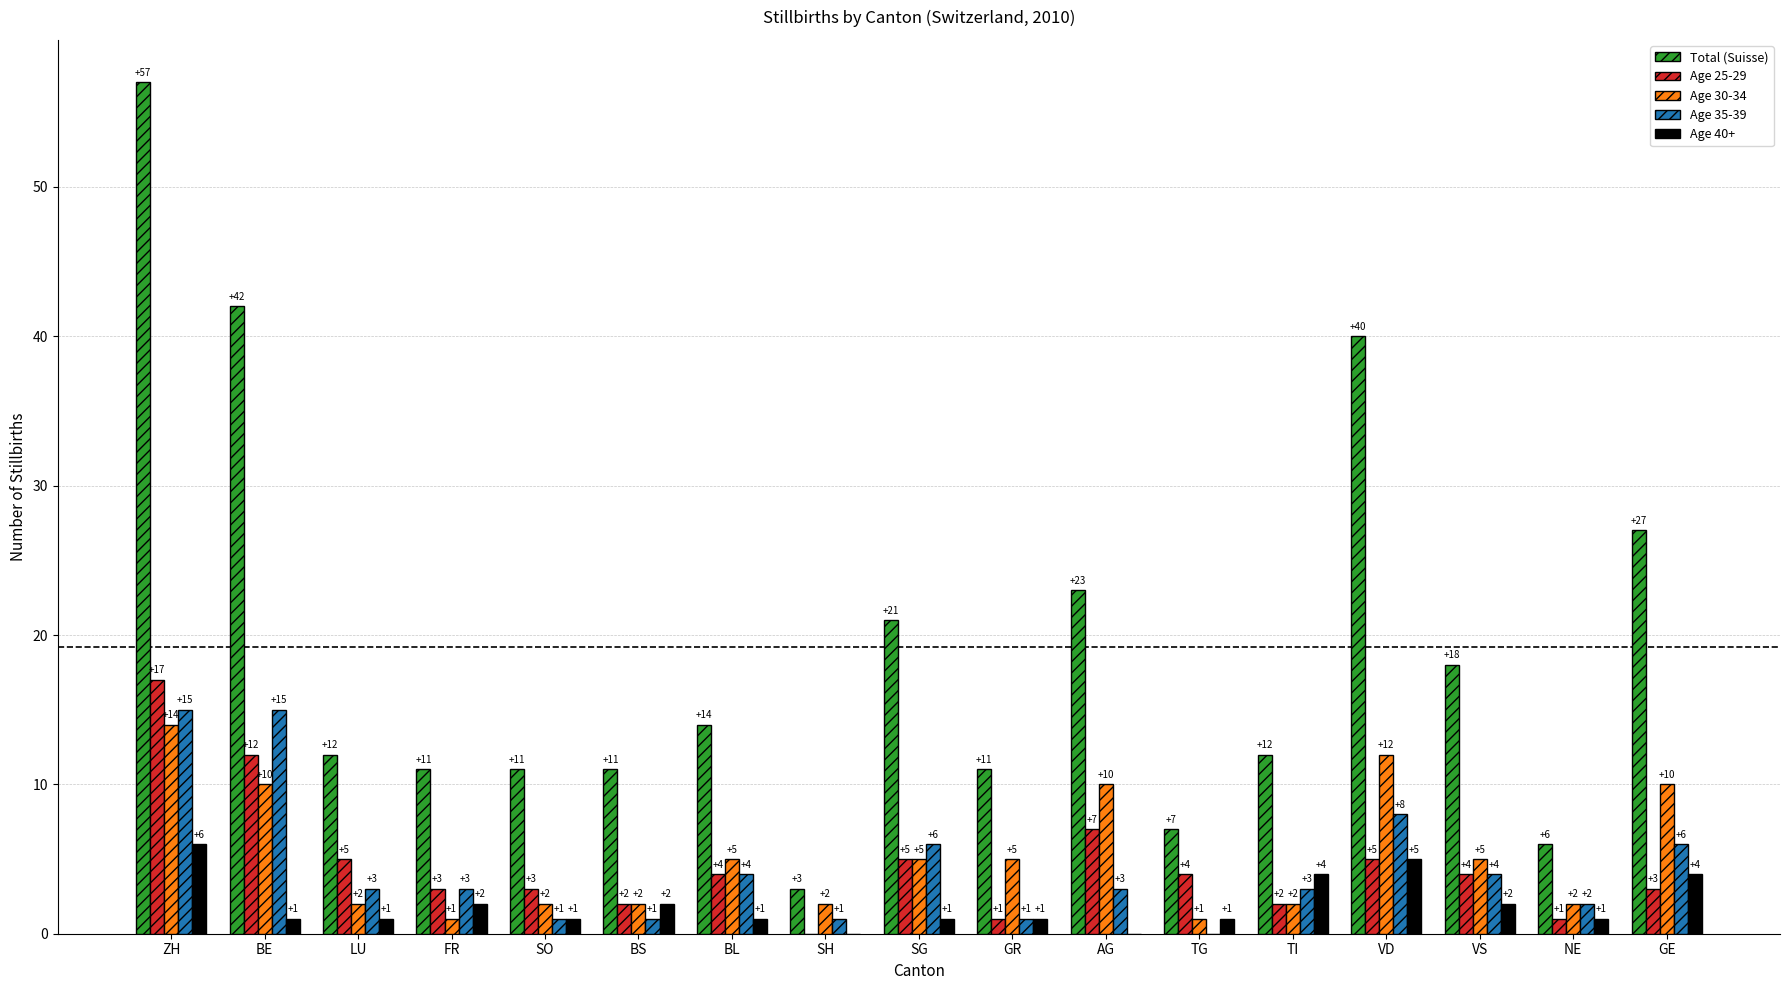

Is it true that Total (Suisse) equals 42 at BE?

True